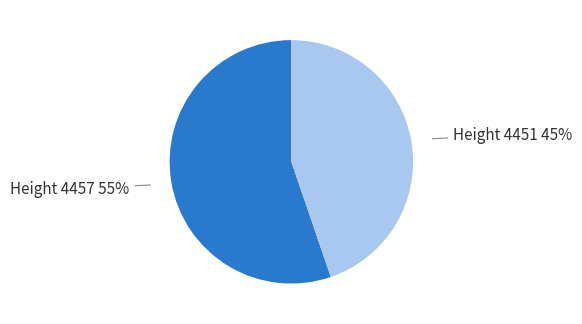

To the nearest percent, what is the average slice percentage?

50%